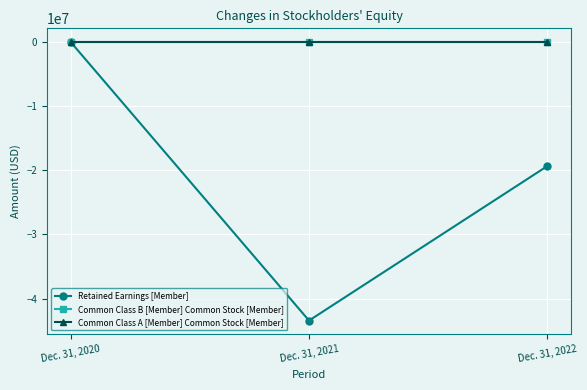

Which series has the largest range (max minus min)?

Retained Earnings [Member]